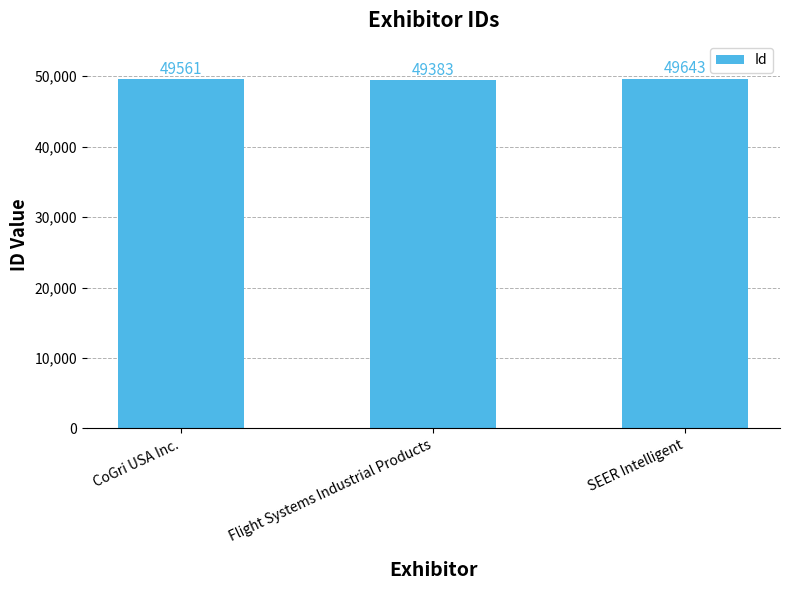

Reading left to right, extract all data points from this chart.

CoGri USA Inc.=49561	Flight Systems Industrial Products=49383	SEER Intelligent=49643